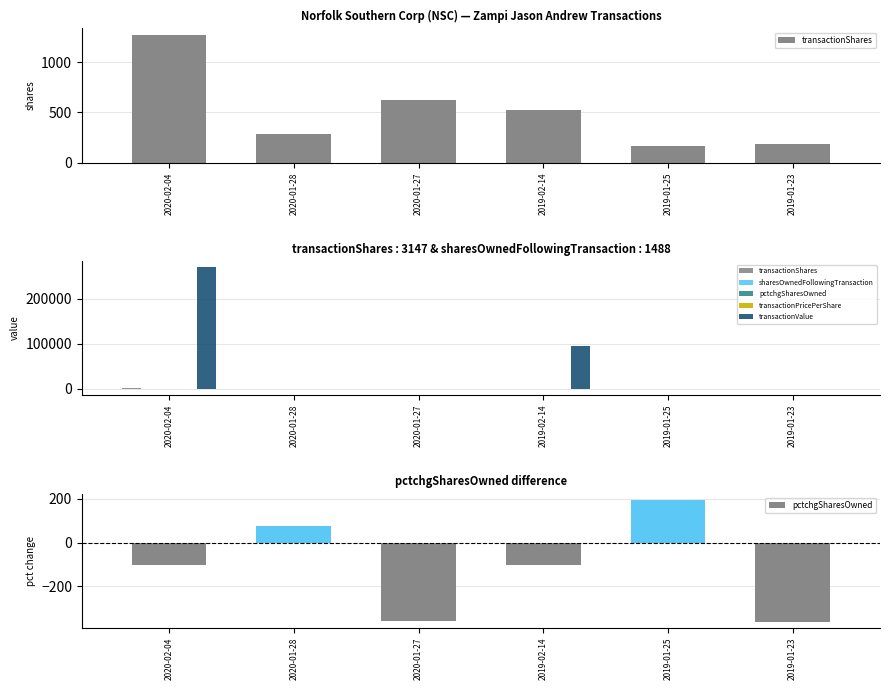

How many groups of bars are there?

6